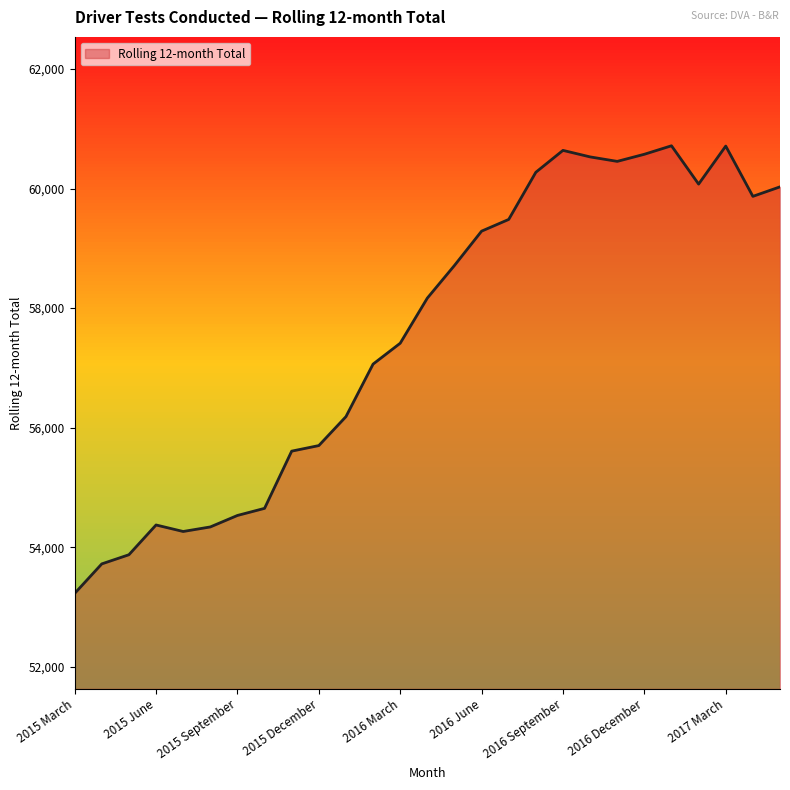

What is the minimum value shown in the chart?

53227